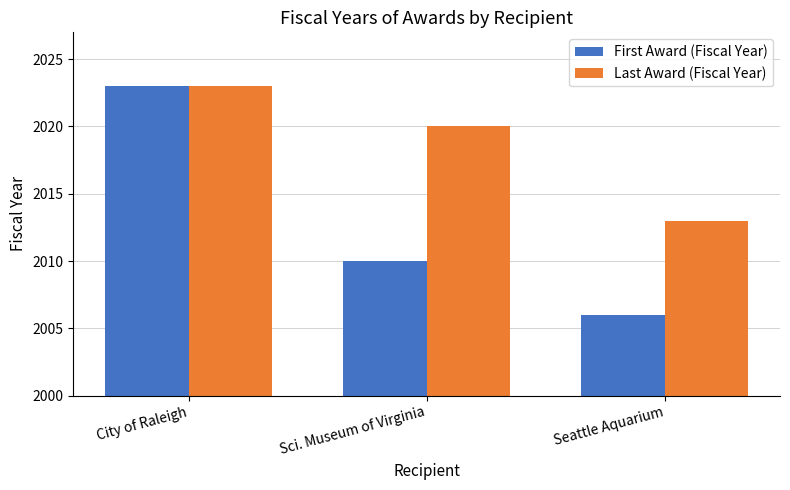

What is the label of the 3rd bar from the right?

City of Raleigh